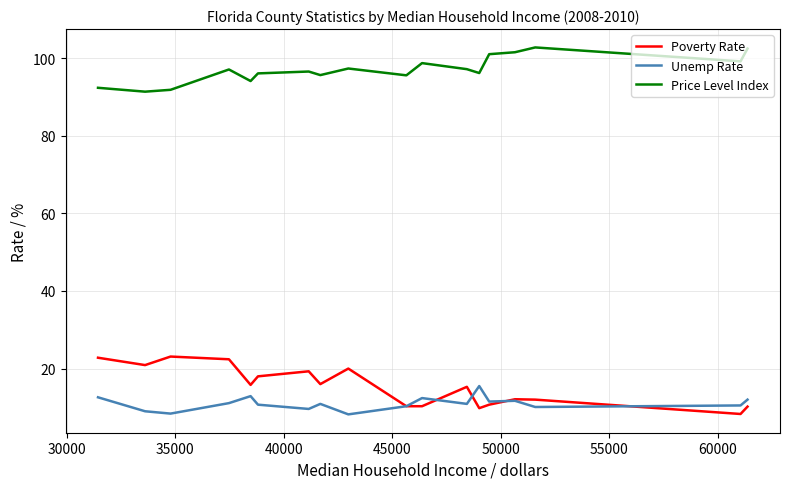

What is the highest value of the Price Level Index series?

102.8